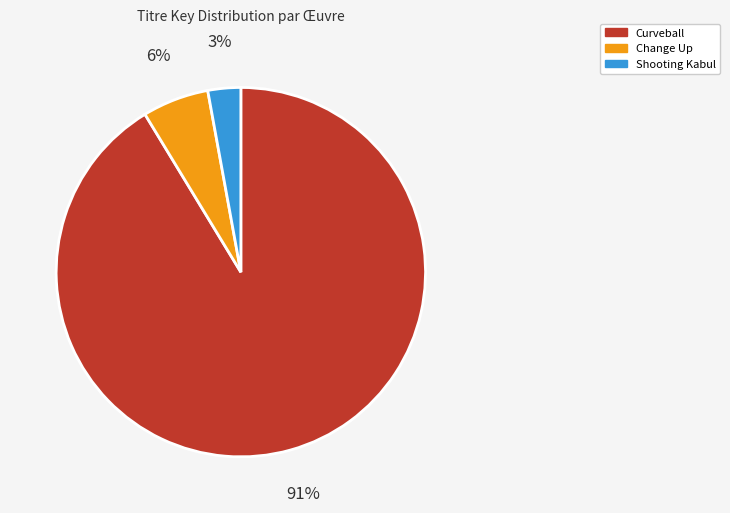

Approximately how many times larger is the value at Change Up compared to Shooting Kabul?

2.0